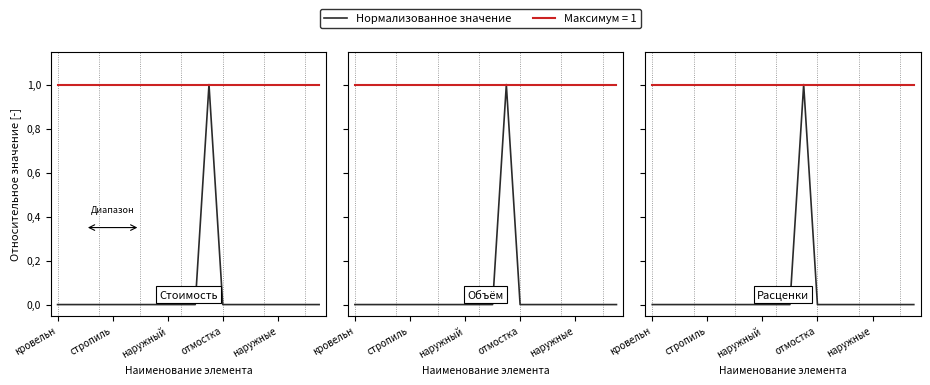

Which category has the lowest value across all series?

кровельн